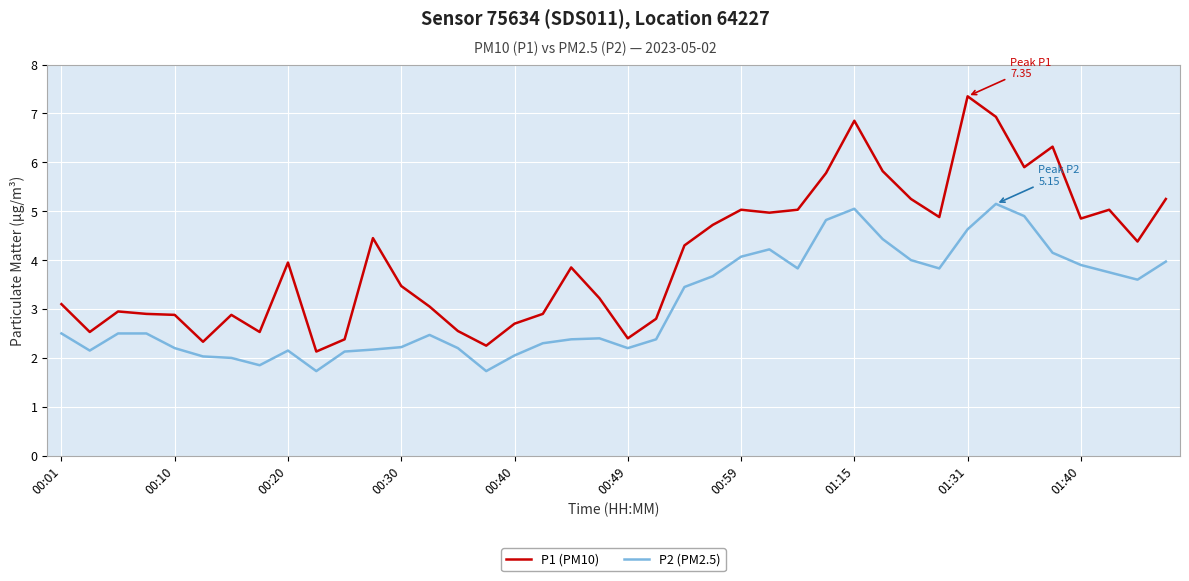

What is the minimum value shown in the chart?

1.7